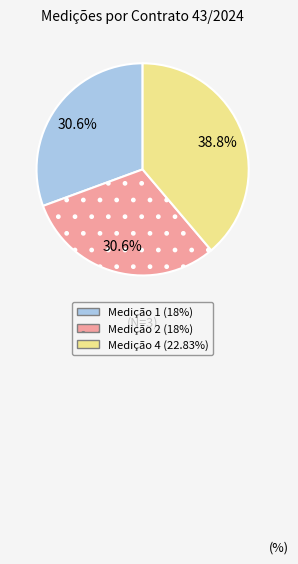

Is there any slice that represents more than half of the pie?

No